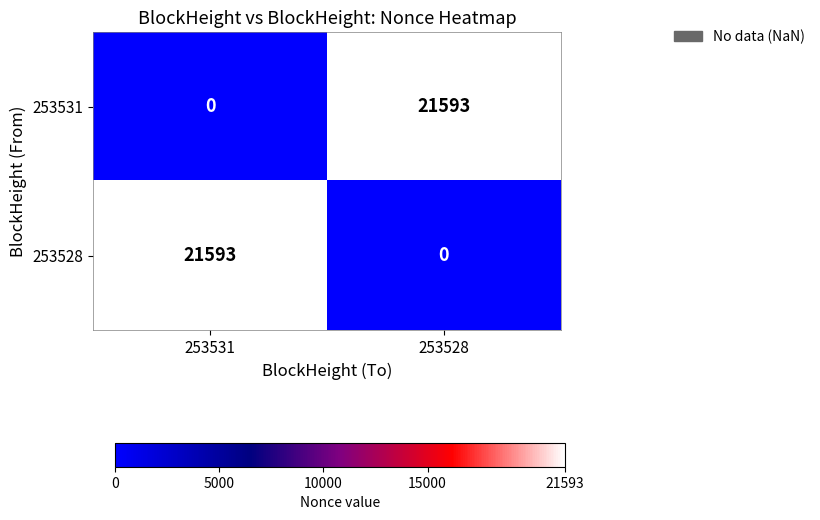

What is the difference between the highest and lowest values at 253528?

21593